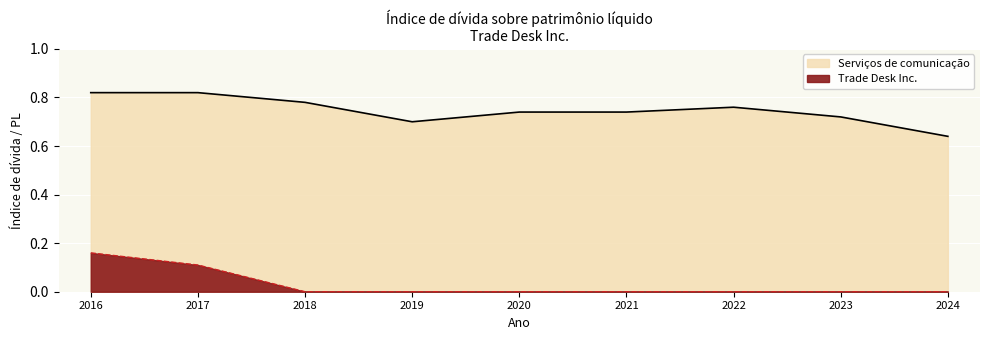

Reading right to left, transcribe all the data shown in this chart.

Trade Desk Inc.: 0.0	0.0	0.0	0.0	0.0	0.0	0.0	0.1	0.2
Serviços de comunicação: 0.6	0.7	0.8	0.7	0.7	0.7	0.8	0.8	0.8